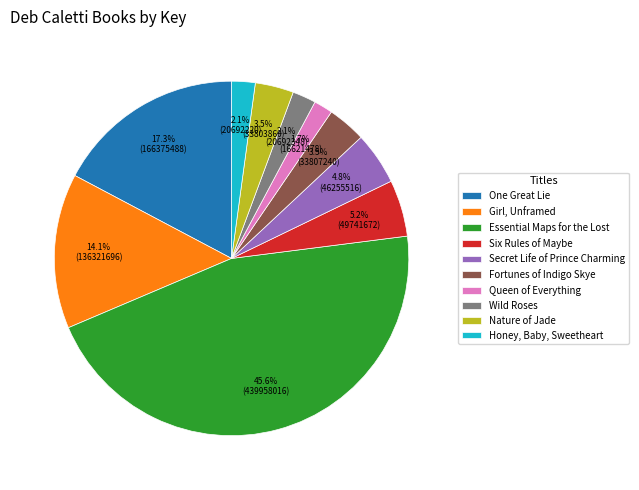

To the nearest percent, what is the combined percentage of Girl, Unframed and Fortunes of Indigo Skye?

18%